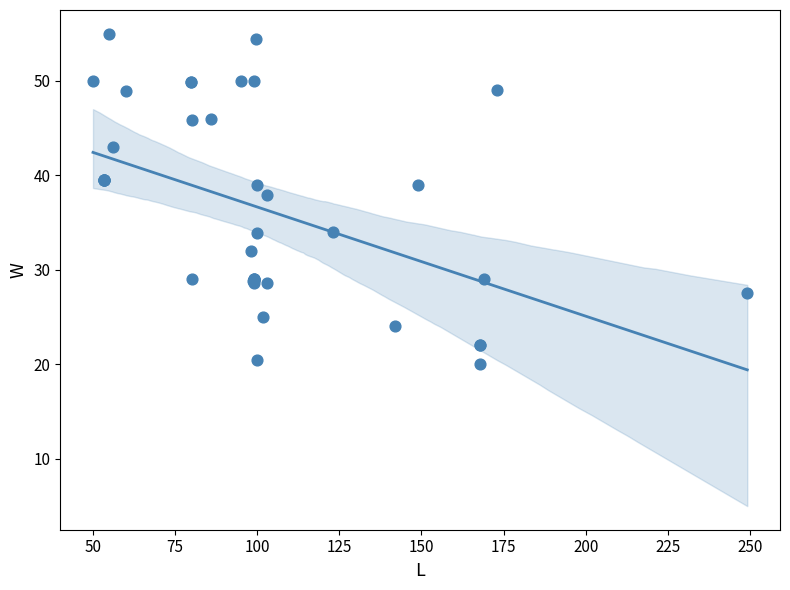

What Y value in the scatter plot is closest to 37?

37.9